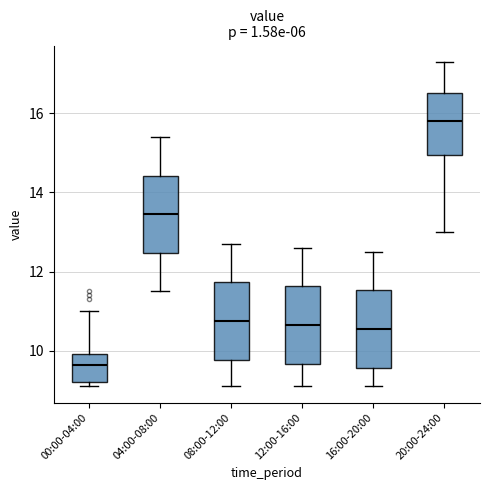

Which box has the lowest median line?

00:00-04:00